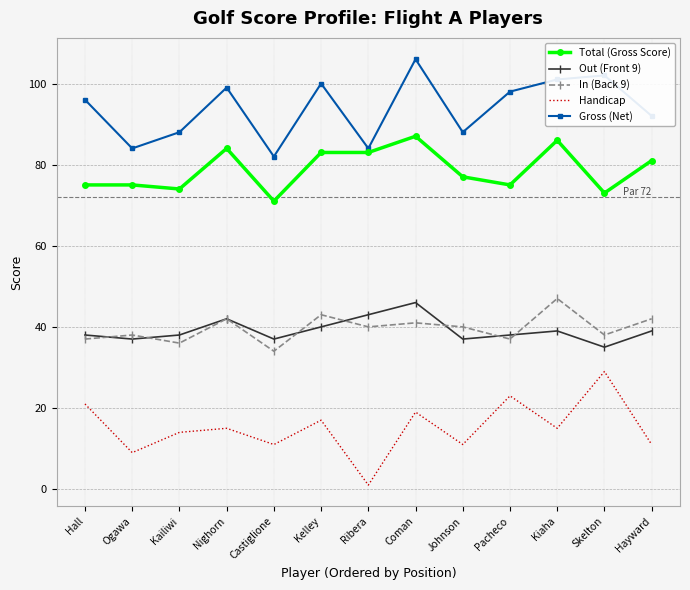

True or false: In (Back 9) and Total (Gross Score) intersect in this chart.

False